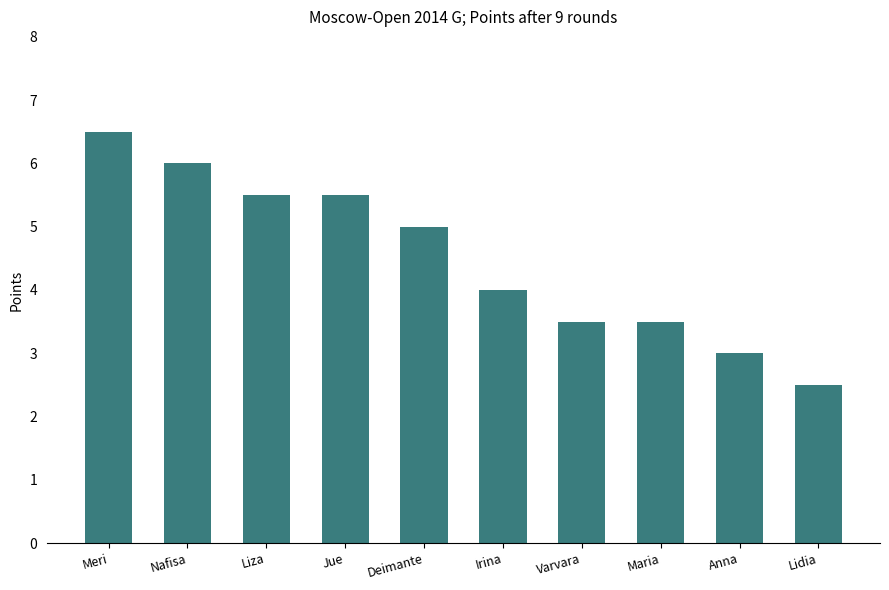

The value at Jue is 9.8. True or false?

False